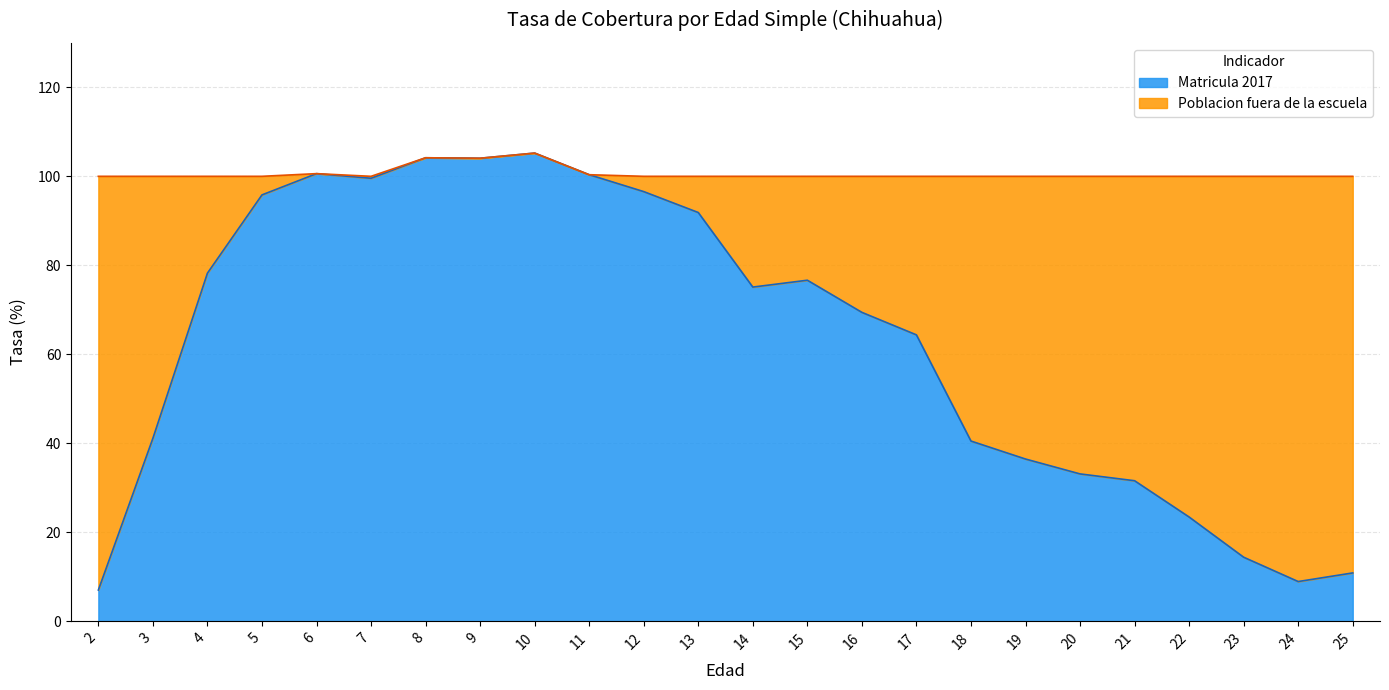

Does the chart display data point markers on the line(s)?

No